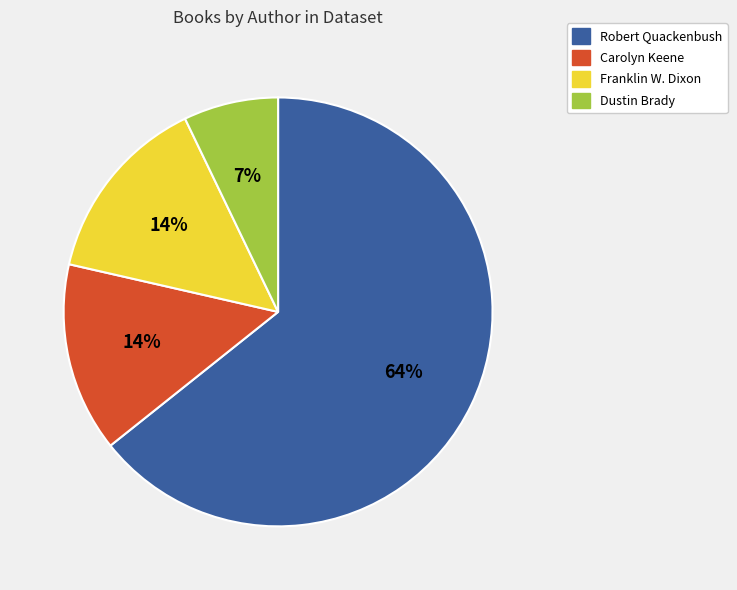

To the nearest percent, what portion does Carolyn Keene represent?

14%